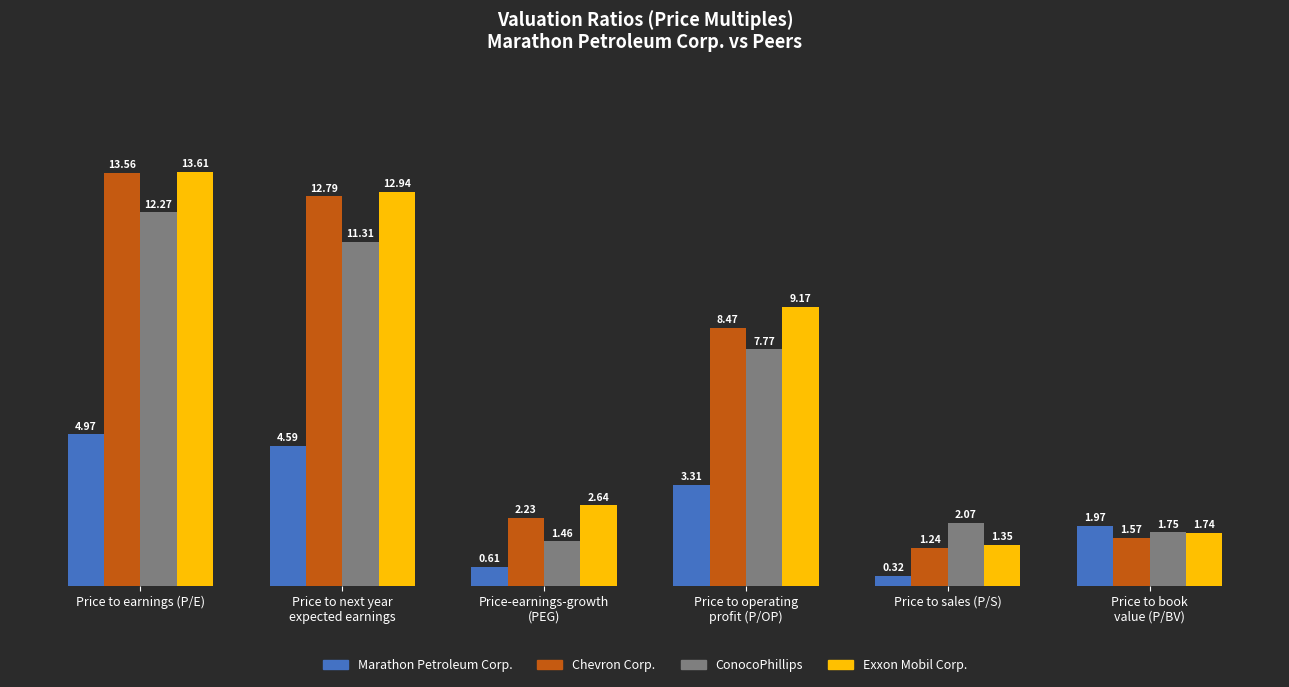

The ConocoPhillips series shows 11.3 at Price to next year
expected earnings. True or false?

True